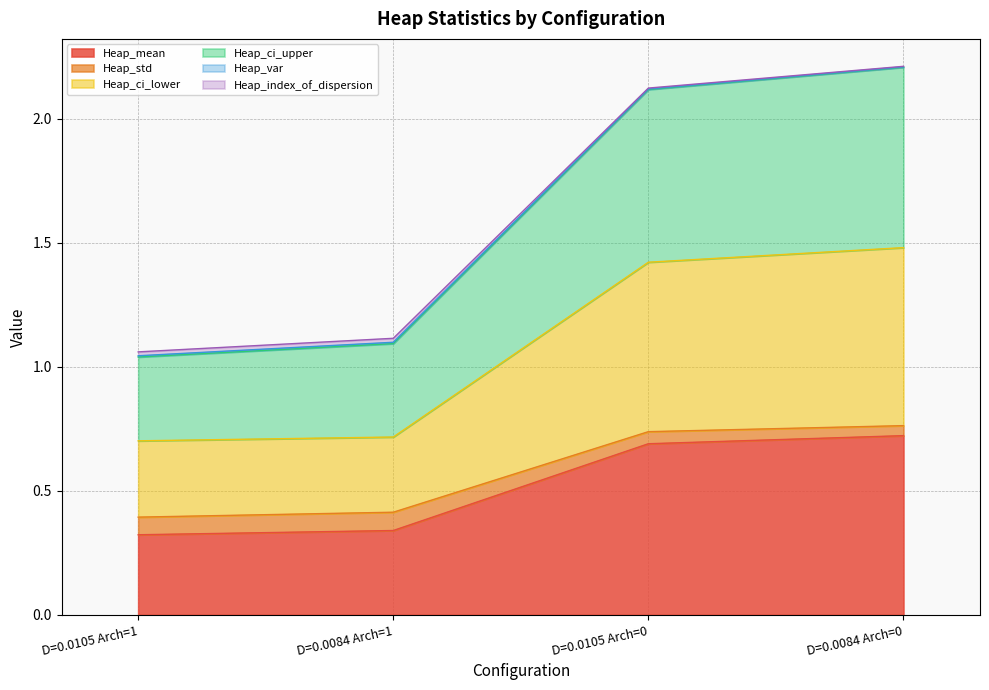

True or false: Heap_ci_lower and Heap_index_of_dispersion cross at least once.

False